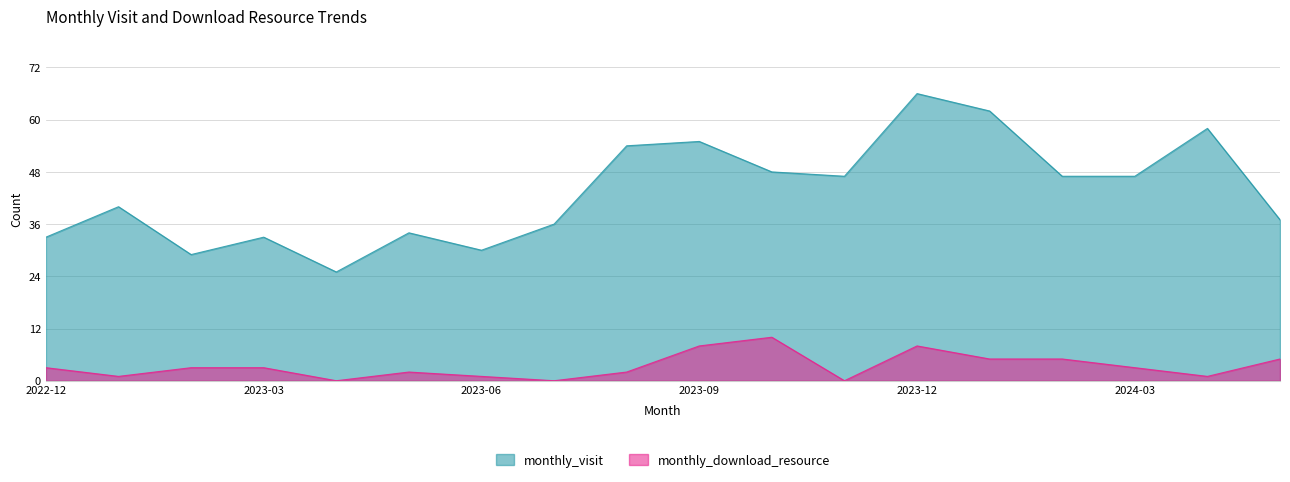

True or false: monthly_download_resource and monthly_visit cross at least once.

False